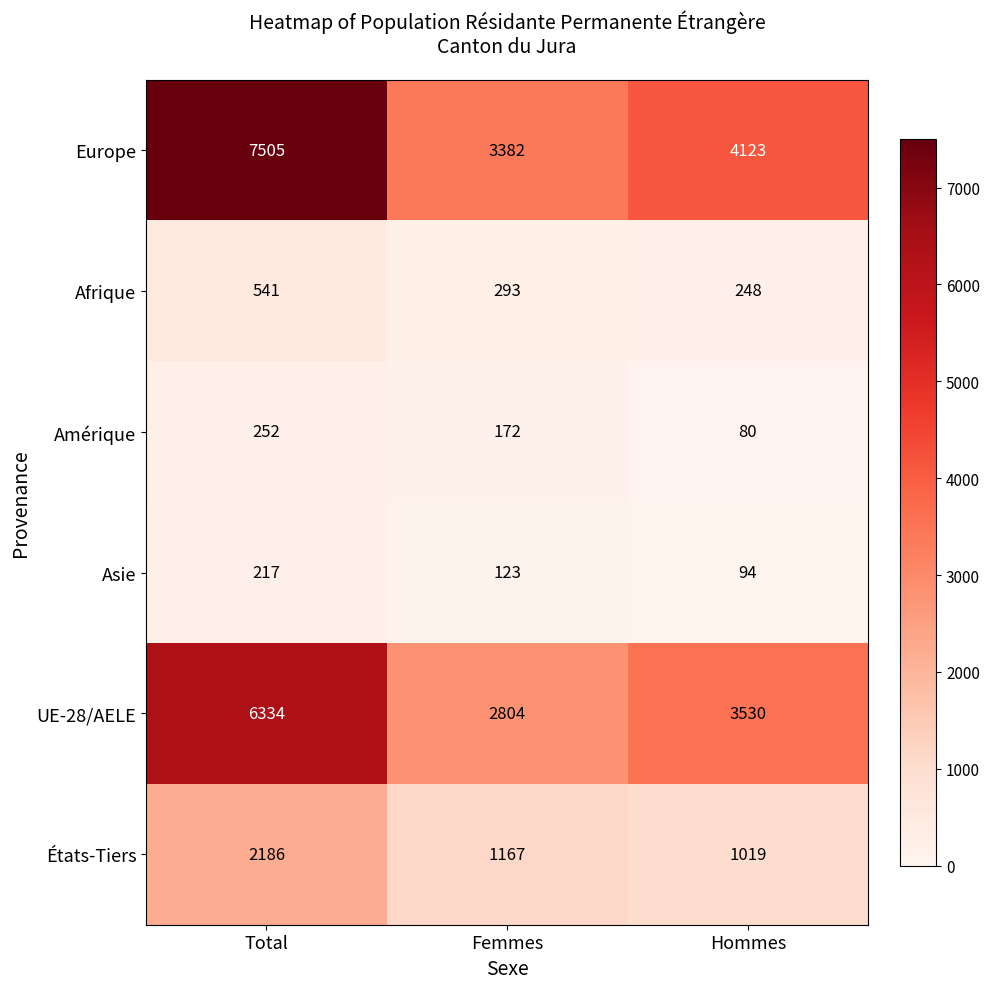

Reading left to right, list all the values displayed in this chart.

Europe: Total=7505	Femmes=3382	Hommes=4123
Afrique: Total=541	Femmes=293	Hommes=248
Amérique: Total=252	Femmes=172	Hommes=80
Asie: Total=217	Femmes=123	Hommes=94
UE-28/AELE: Total=6334	Femmes=2804	Hommes=3530
États-Tiers: Total=2186	Femmes=1167	Hommes=1019